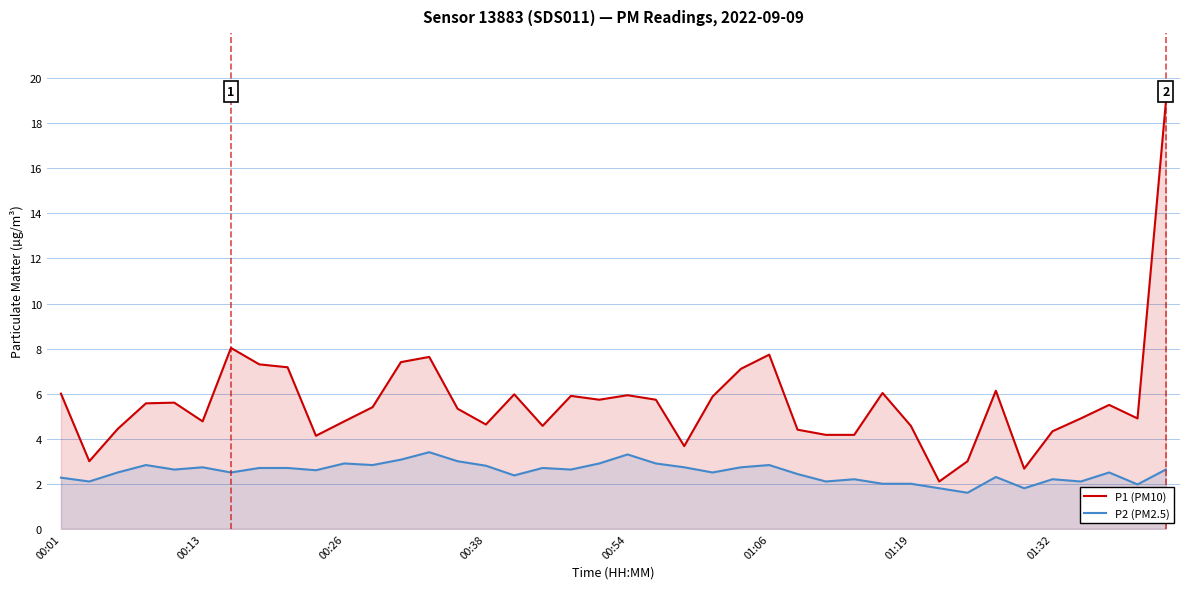

List the series in order of their peak value, highest first.

P1 (PM10), P2 (PM2.5)